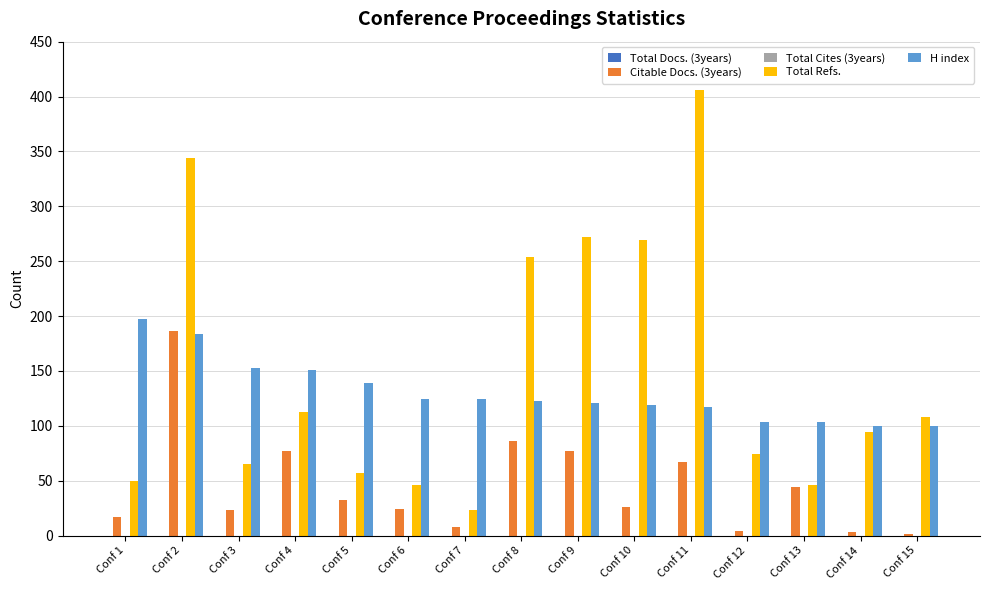

The H index series shows 119 at Conf 10. True or false?

True